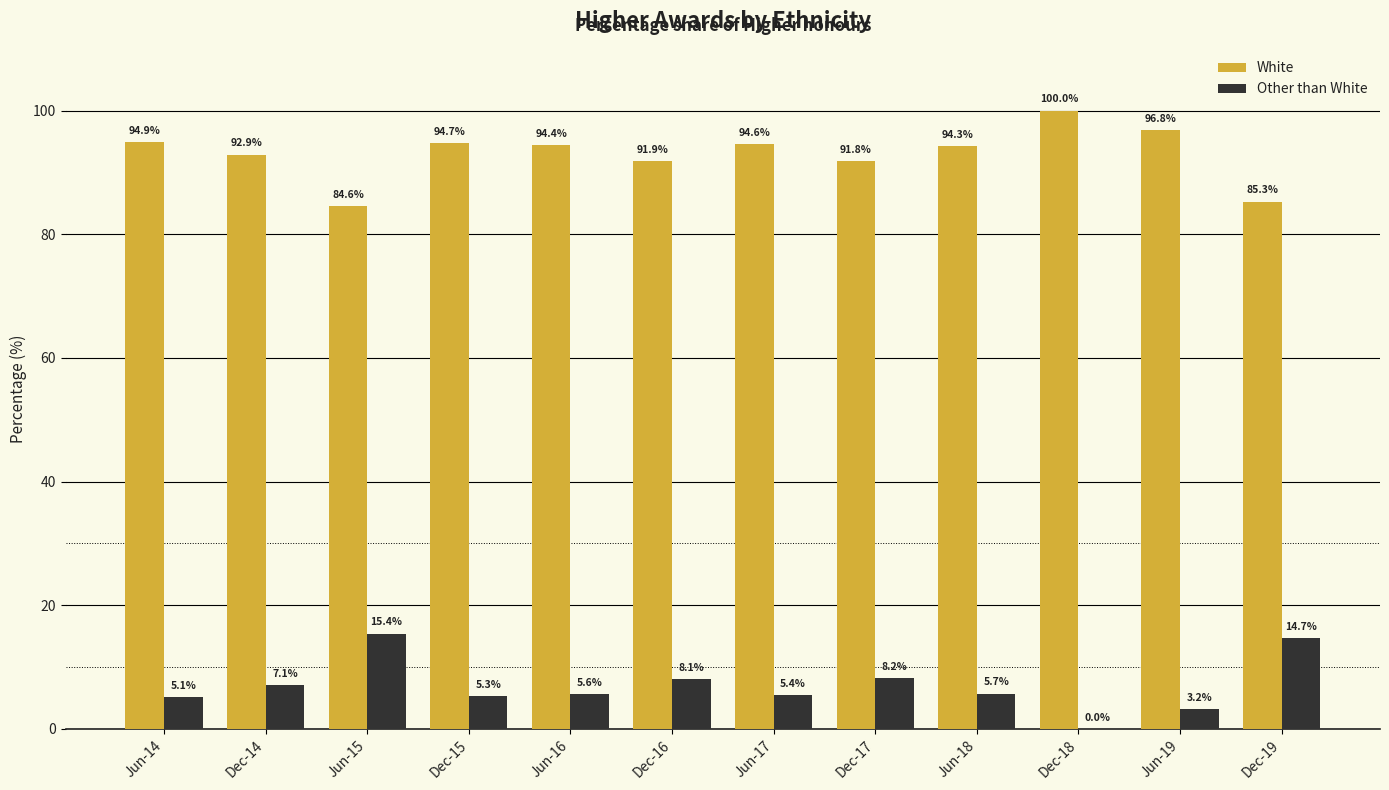

Is it true that Other than White equals 8.7 at Dec-18?

False